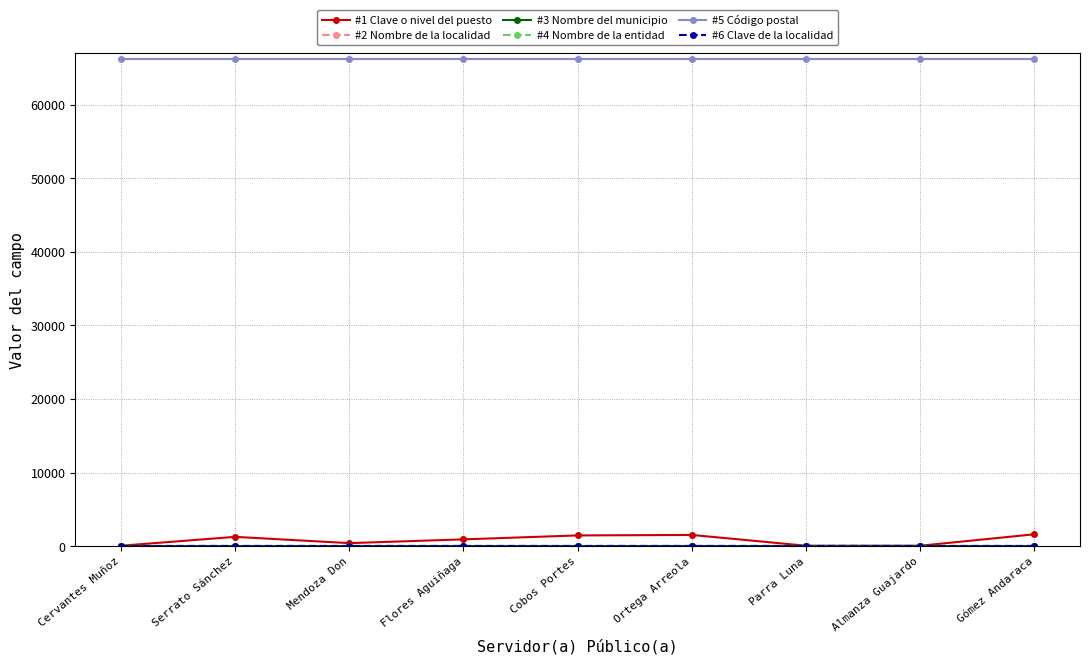

Is this an area chart (filled region under the line)?

No